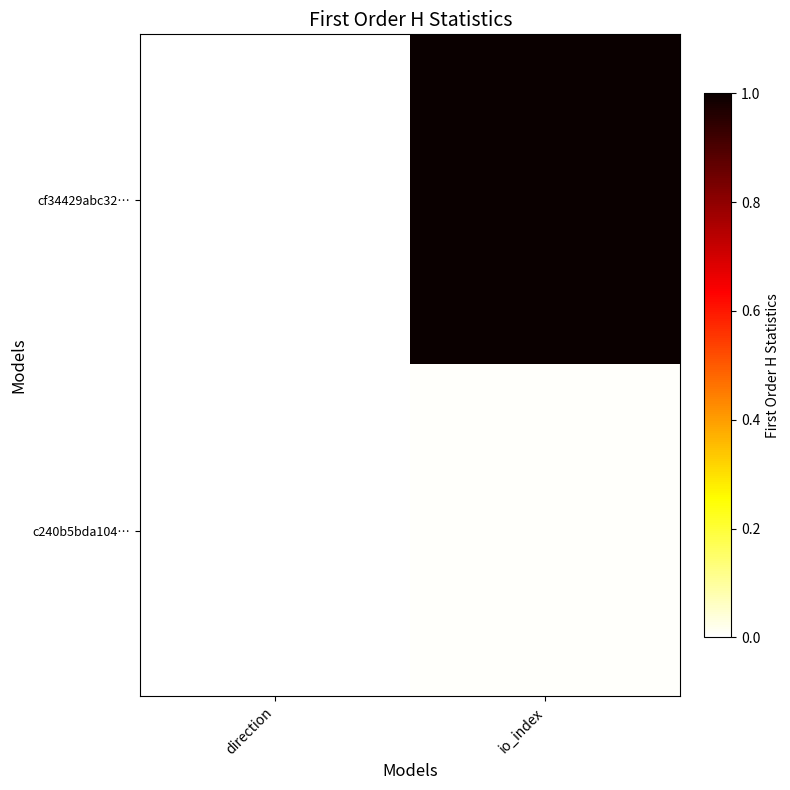

Reading left to right, what are all the values shown in this chart?

cf34429abc32…: direction=0.0	io_index=1.0
c240b5bda104…: direction=0.0	io_index=0.0